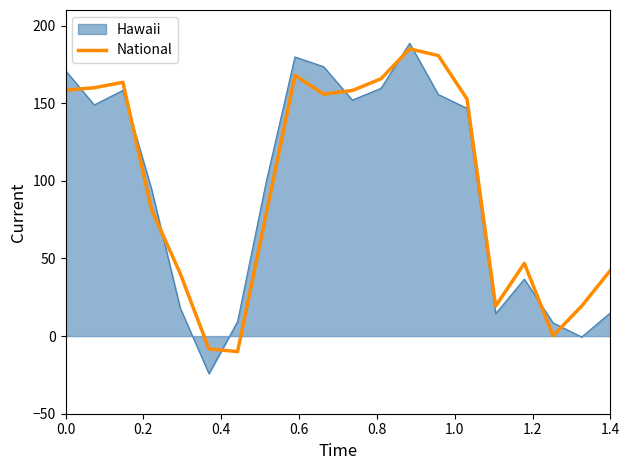

What is the label of the 19th point from the left?

18